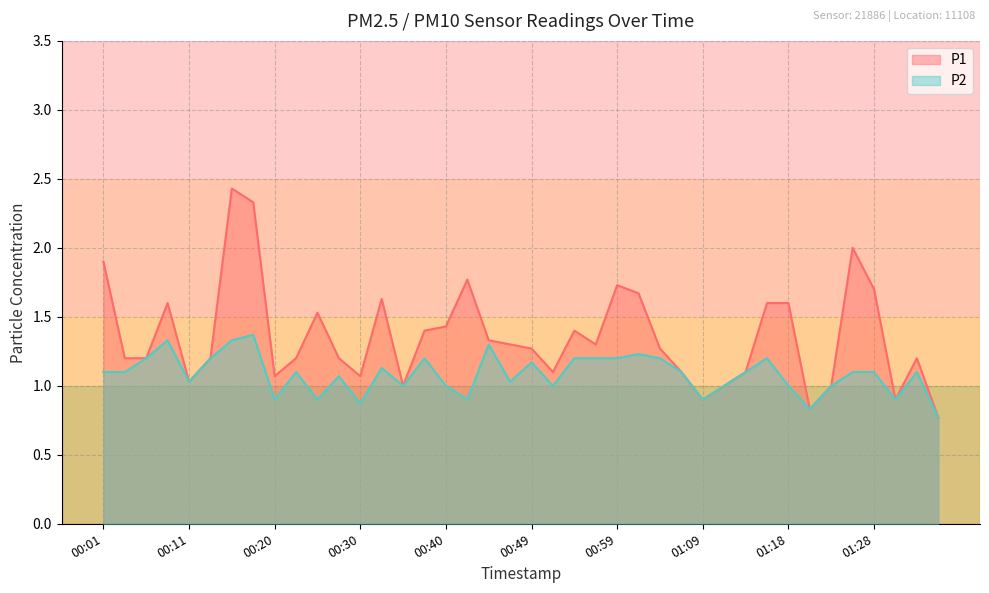

List the series in order of their overall mean, highest first.

P1, P2